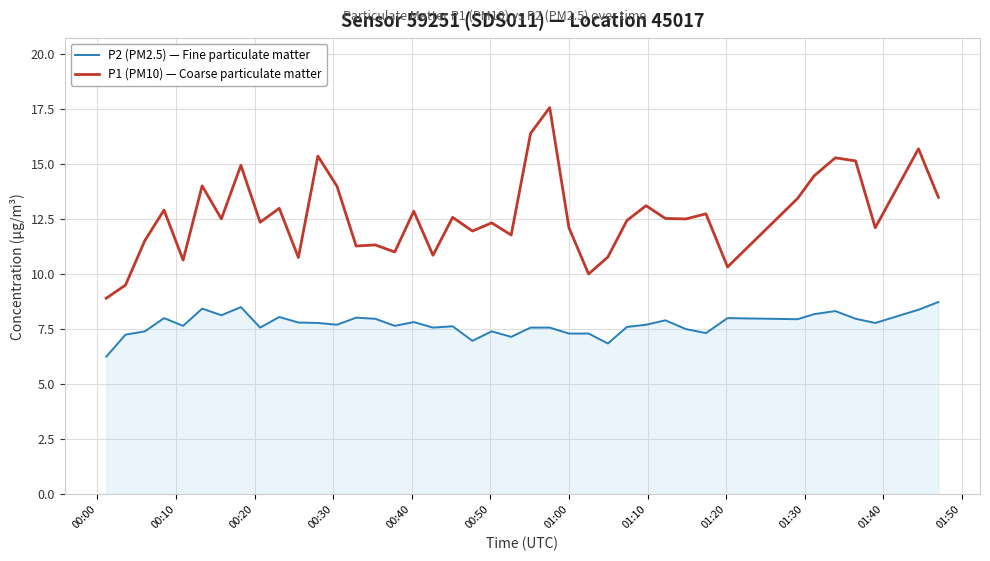

What is the highest value of the P1 (PM10) — Coarse particulate matter series?

17.6